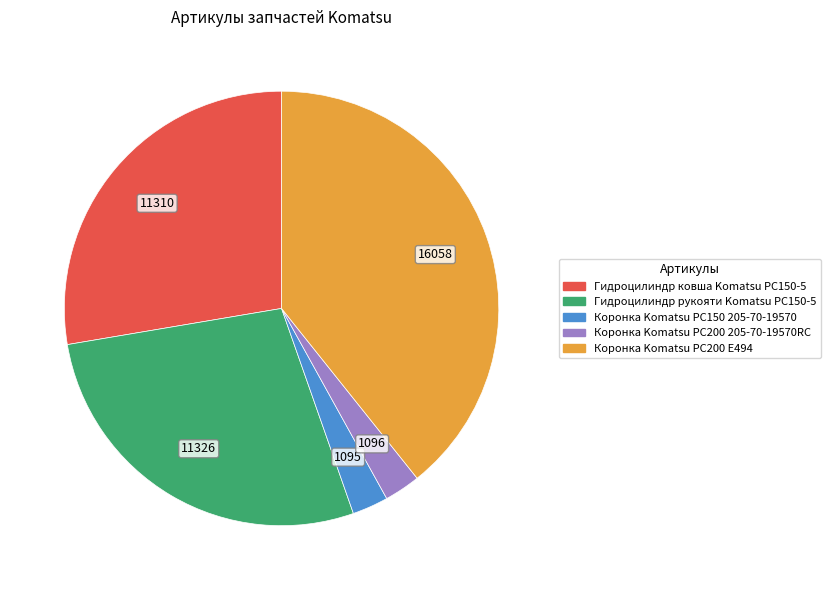

Is it true that Коронка Komatsu PC150 205-70-19570 is 9% of the pie?

False